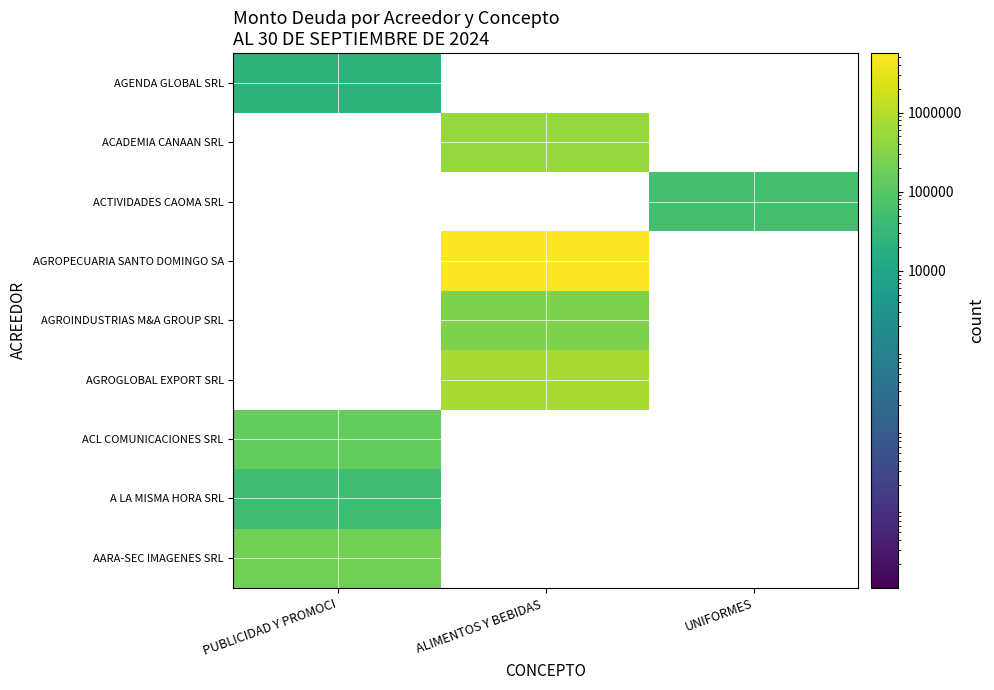

What is the minimum value shown in the chart?

23600.0